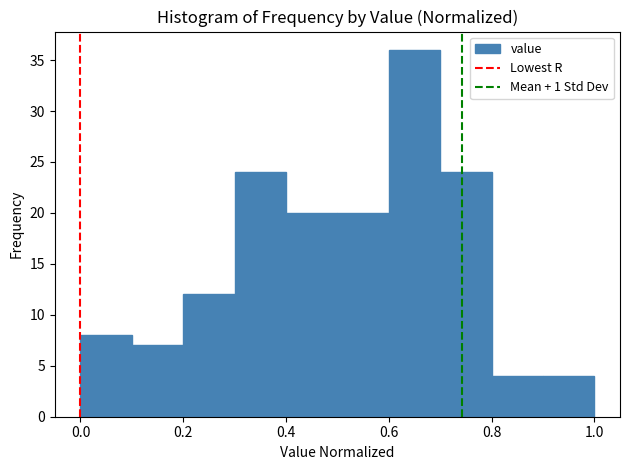

Reading left to right, transcribe this chart: for each bar, give the range it covers on the x-axis and its height. The values are not printed on the chart, so give them approximately, as read against the axis.

0.0 to 0.1: 8
0.1 to 0.2: 7
0.2 to 0.3: 12
0.3 to 0.4: 24
0.4 to 0.5: 20
0.5 to 0.6: 20
0.6 to 0.7: 36
0.7 to 0.8: 24
0.8 to 0.9: 4
0.9 to 1.0: 4